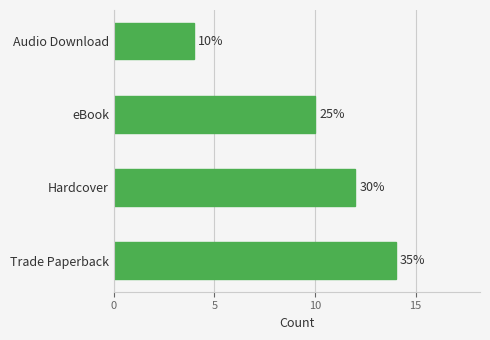

How many bars are there in total?

4